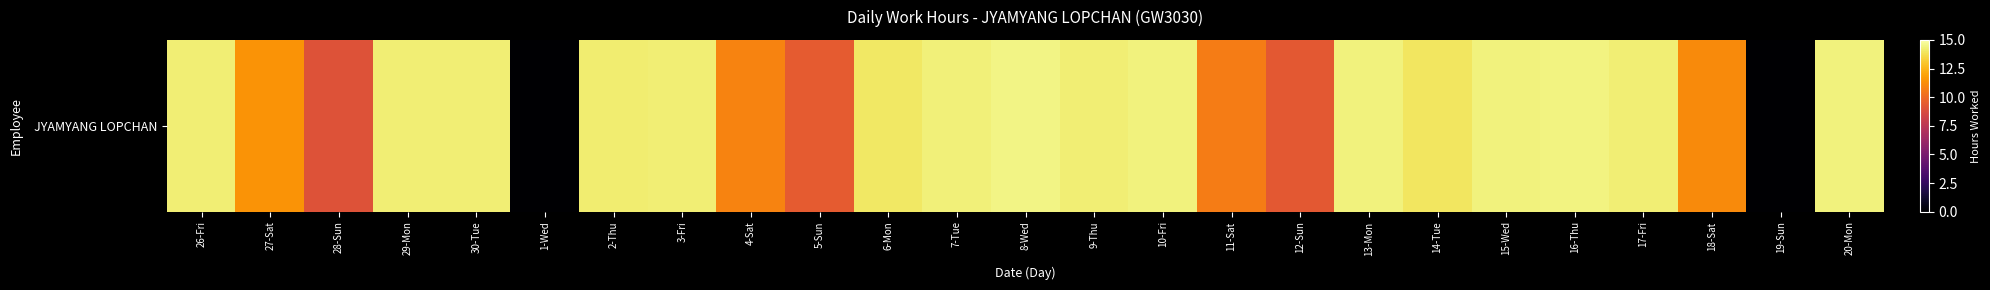

How many categories are shown in the chart?

25